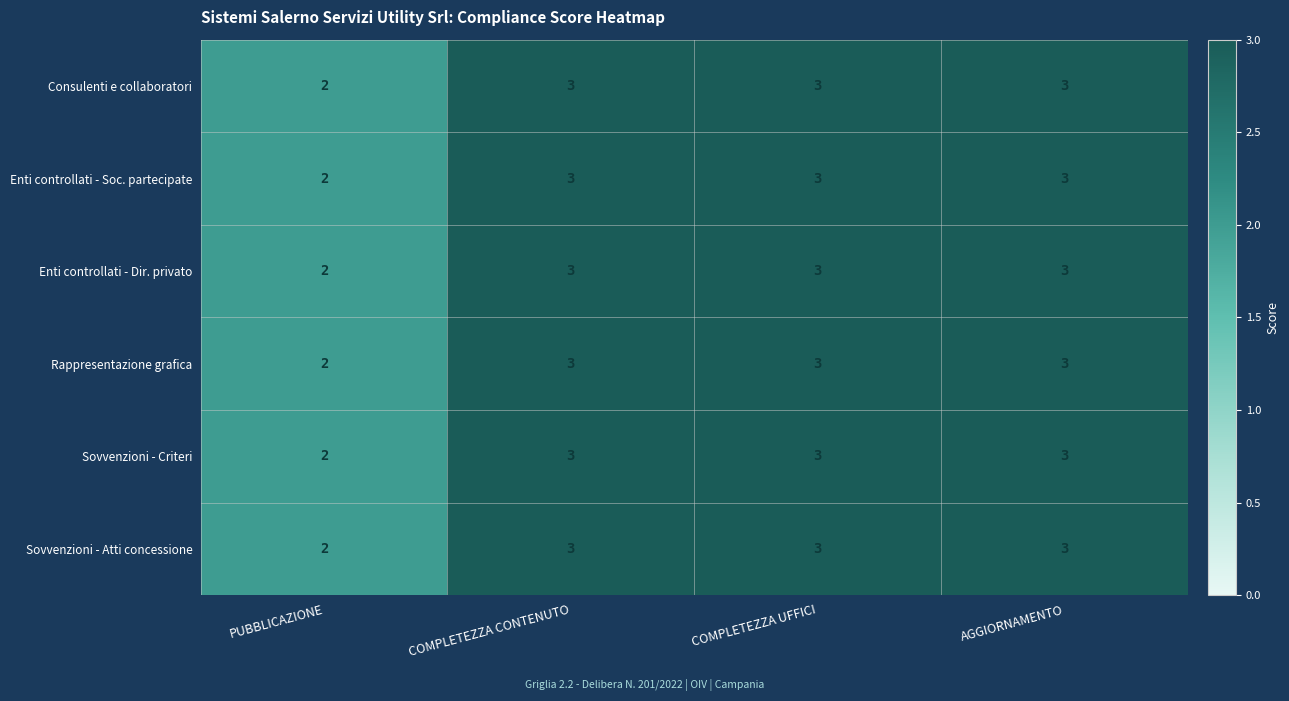

What is the sum of all Consulenti e collaboratori values?

11